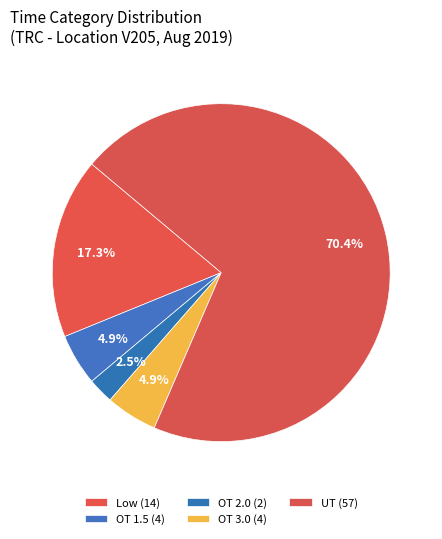

Approximately how many times larger is the value at UT compared to OT 1.5?

14.2